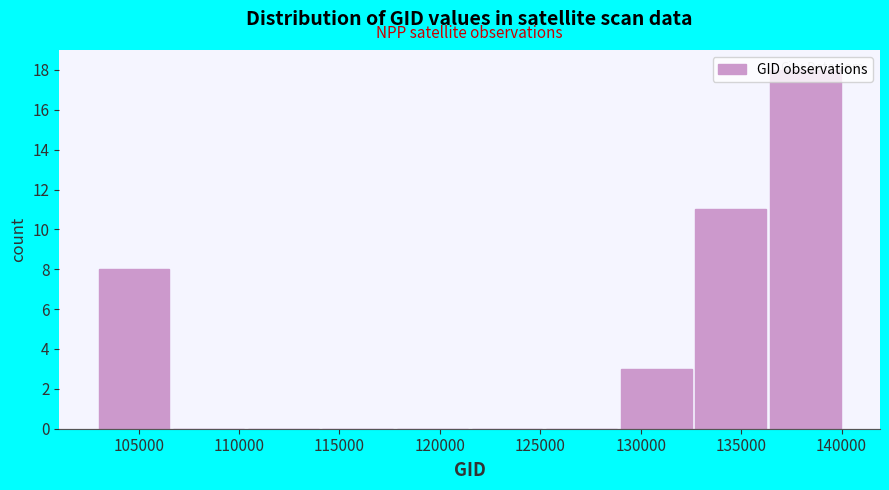

What is the height of the bar covering 103000 to 106500 on the x-axis? Neither the bar edges nor the heights are printed on the chart, so give them approximately, as read against the axes.

8